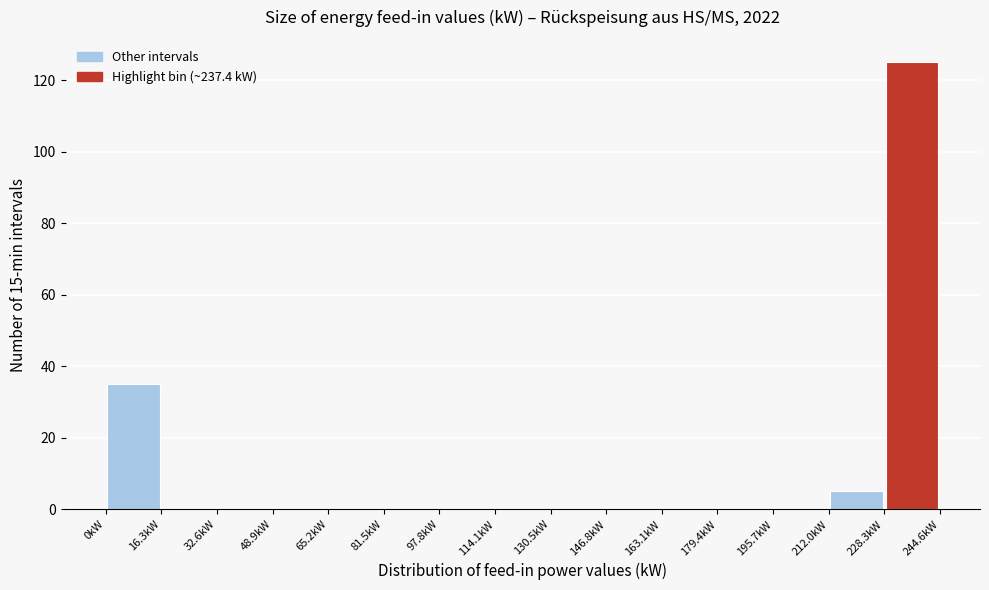

How tall is the bar that spans 0 to 16 on the x-axis? Neither the bar edges nor the heights are printed on the chart, so give them approximately, as read against the axes.

36